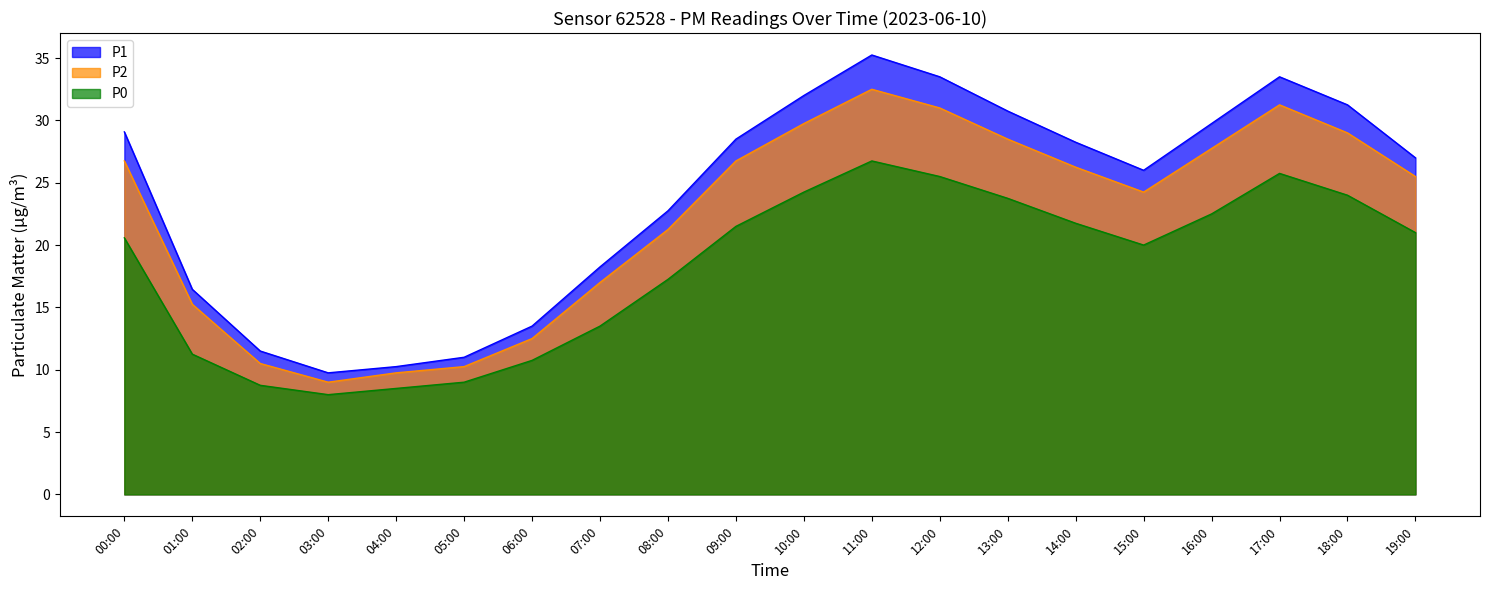

True or false: P0 and P2 cross at least once.

False